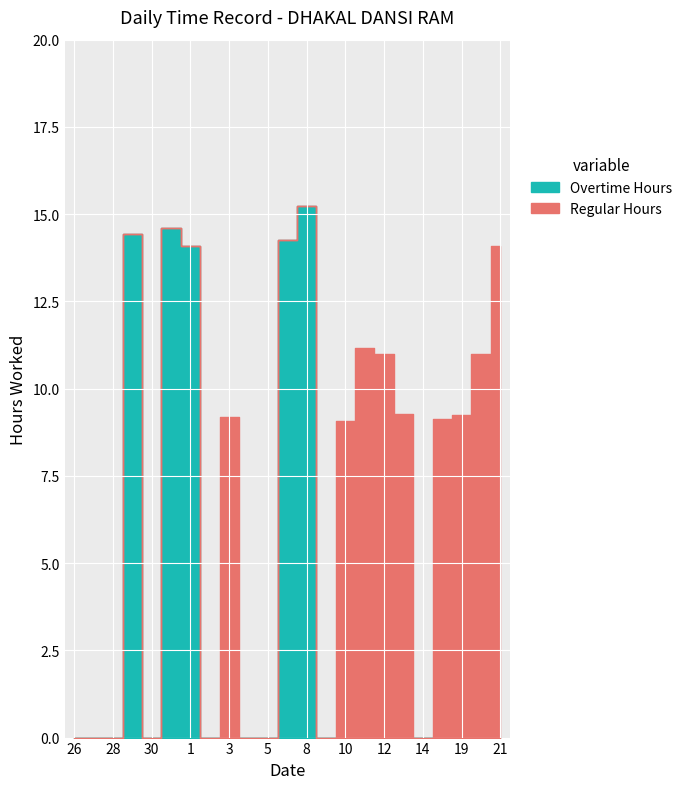

Is the value of Overtime Hours at 4 greater than the value of Regular Hours at 28?

No